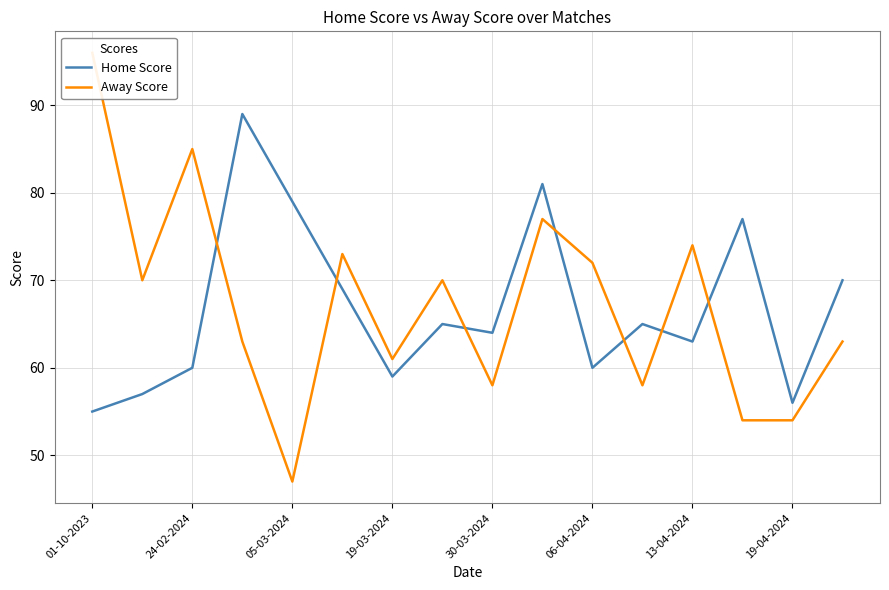

What are all the series names shown in the legend?

Home Score, Away Score